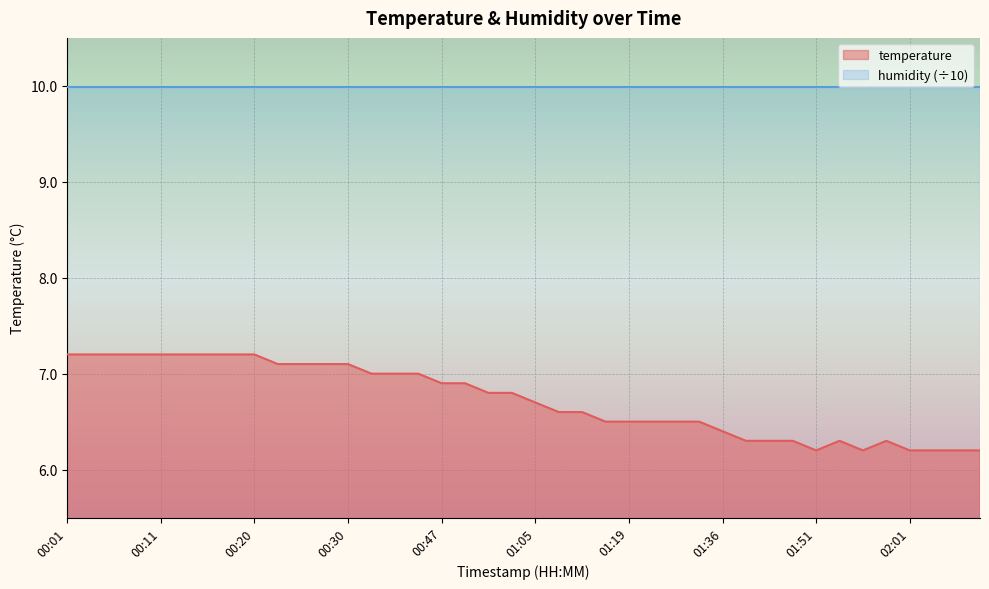

Rank the categories by value from highest to lowest.

00:01, 00:03, 00:06, 00:08, 00:11, 00:13, 00:15, 00:18, 00:20, 00:23, 00:25, 00:28, 00:30, 00:33, 00:35, 00:38, 00:47, 00:50, 00:55, 00:57, 01:05, 01:12, 01:14, 01:17, 01:19, 01:22, 01:27, 01:29, 01:36, 01:41, 01:44, 01:49, 01:54, 01:59, 01:51, 01:56, 02:01, 02:03, 02:06, 02:11